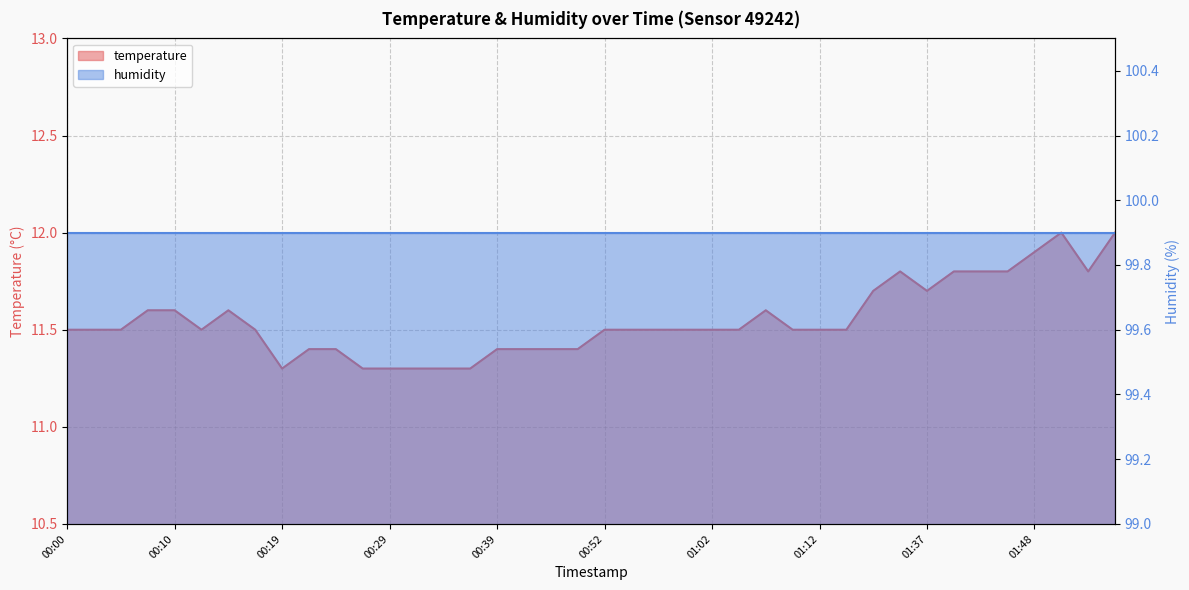

Does the chart display data point markers on the line(s)?

No